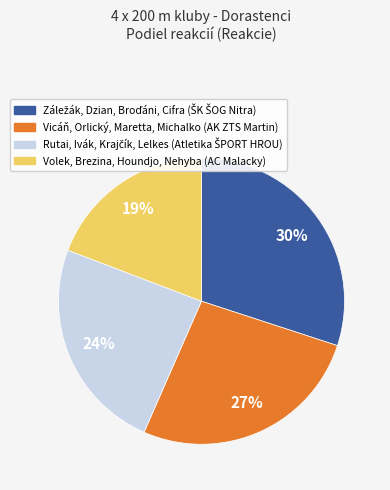

Which category has the smallest portion of the pie?

Volek, Brezina, Houndjo, Nehyba